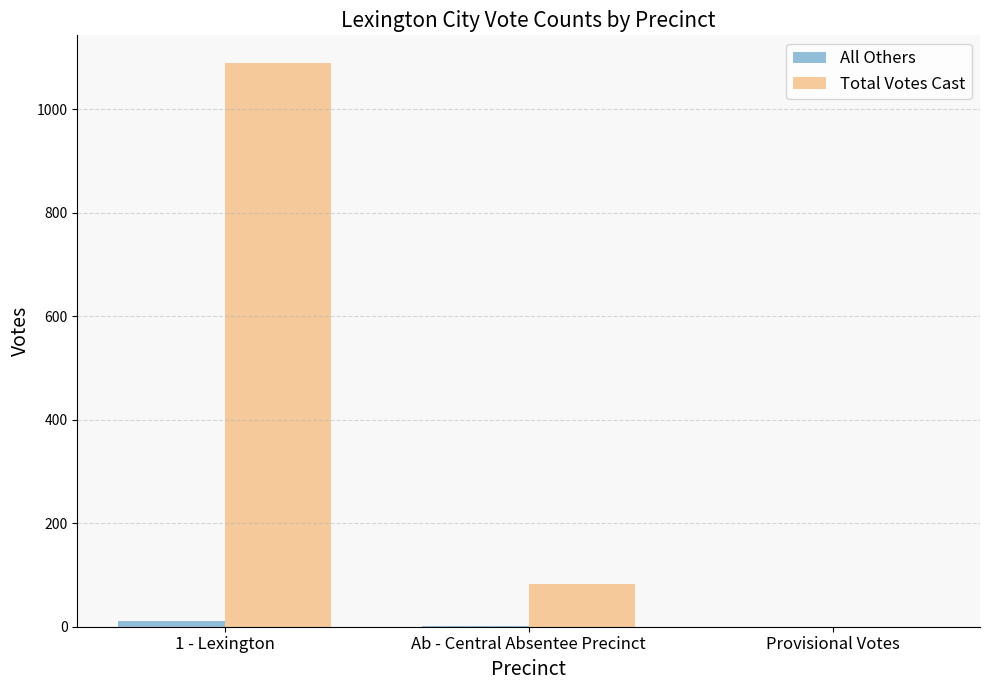

Which series changed the most between 1 - Lexington and Provisional Votes?

Total Votes Cast